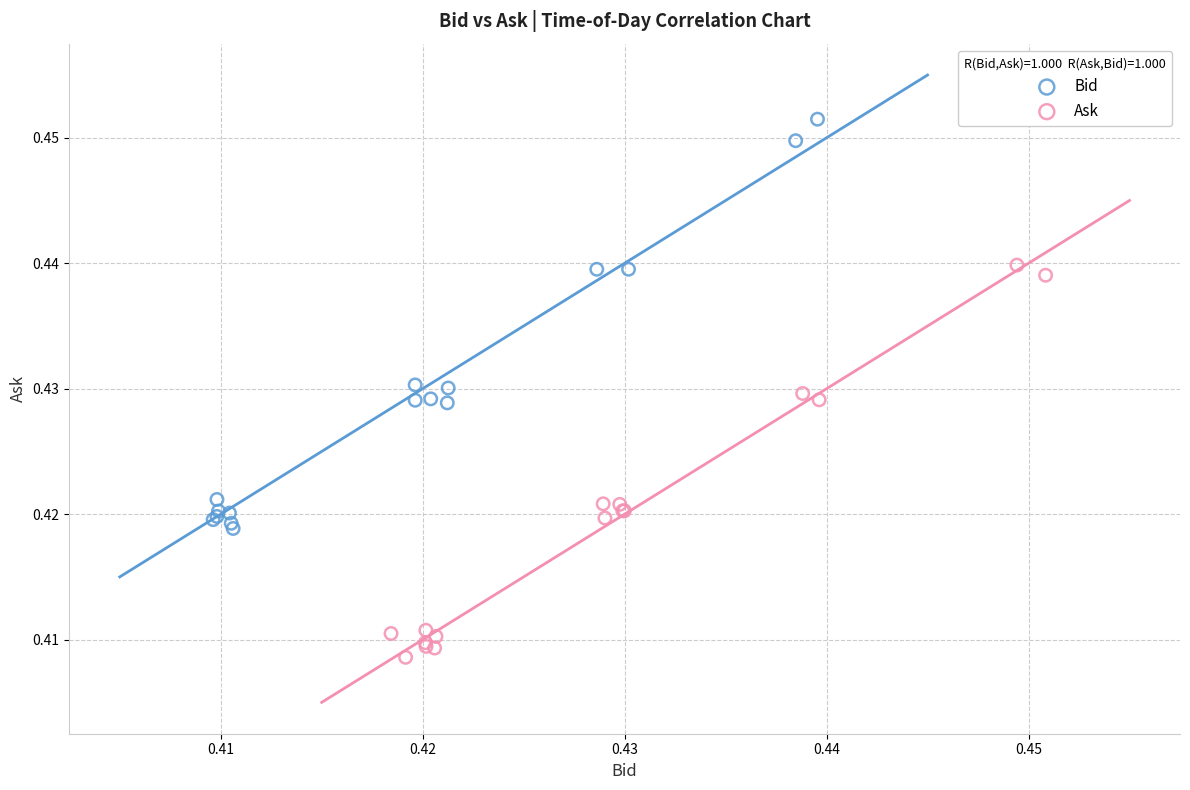

Which series reaches the maximum Y coordinate?

Bid